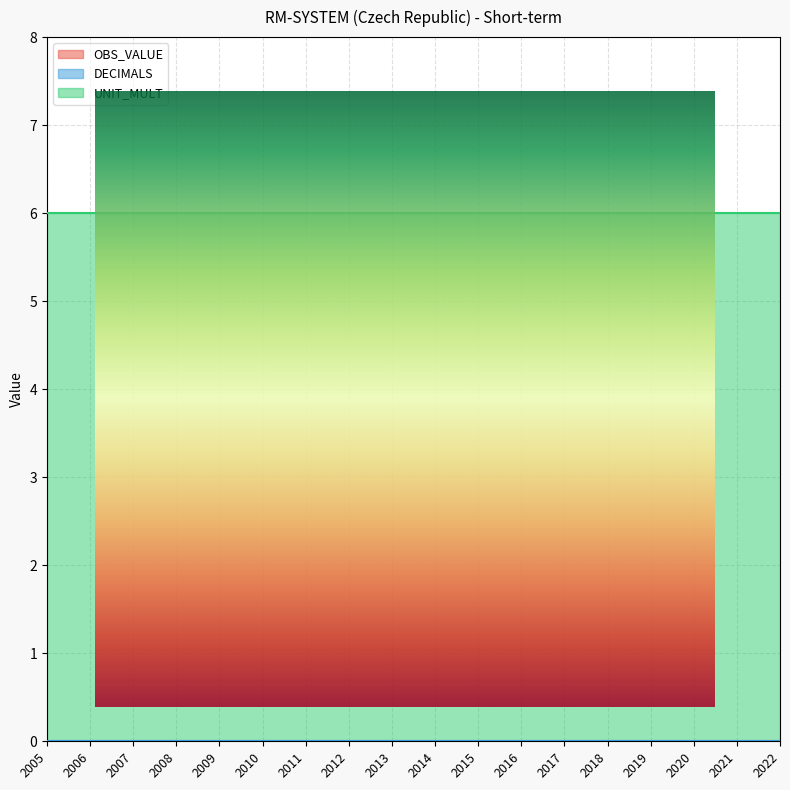

What are all the series names shown in the legend?

OBS_VALUE, DECIMALS, UNIT_MULT